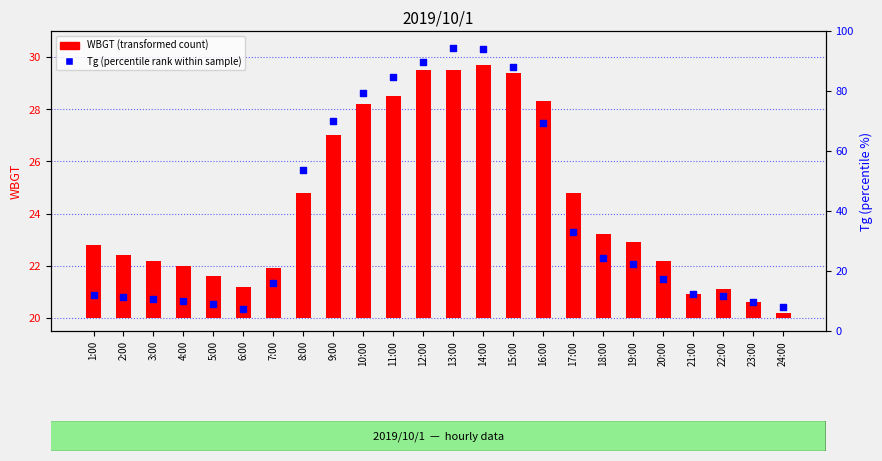

Is the value of Tg (percentile rank within sample) at 14:00 greater than the value of WBGT (transformed count) at 22:00?

Yes